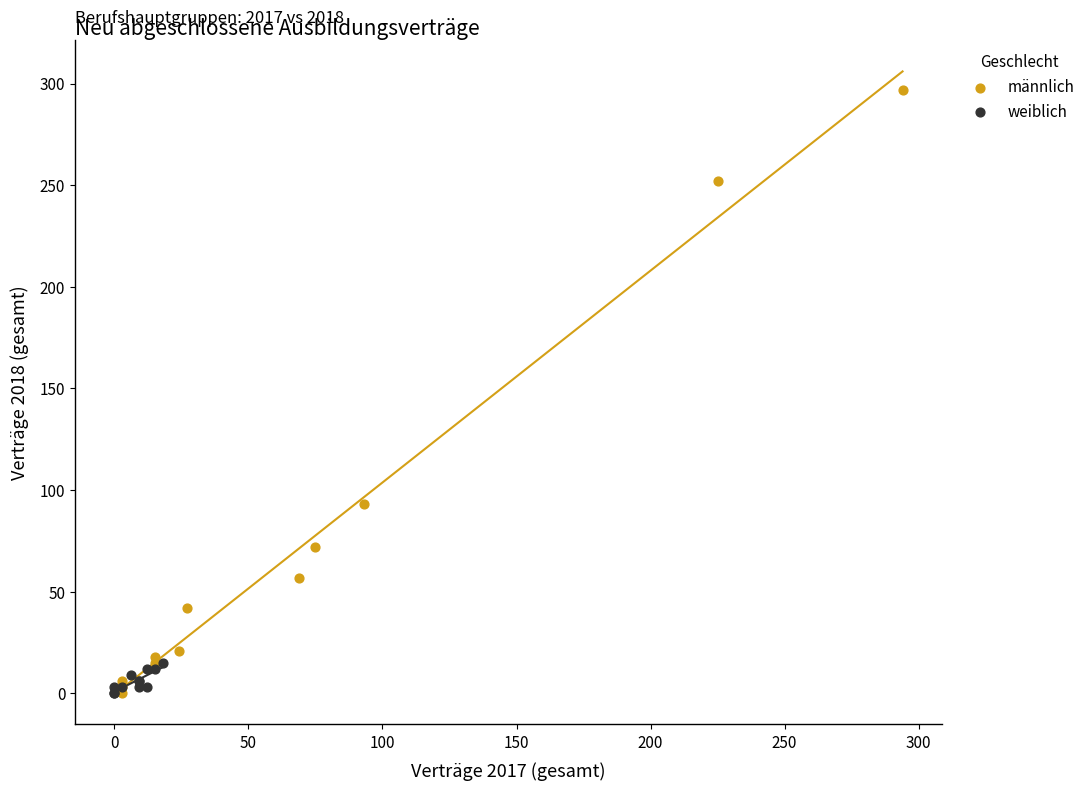

Which series reaches the maximum Y coordinate?

männlich